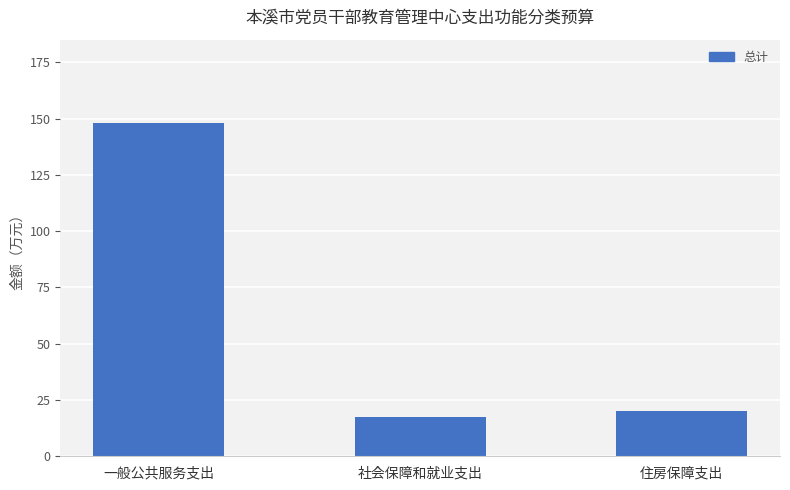

Count the number of data series in this chart.

1